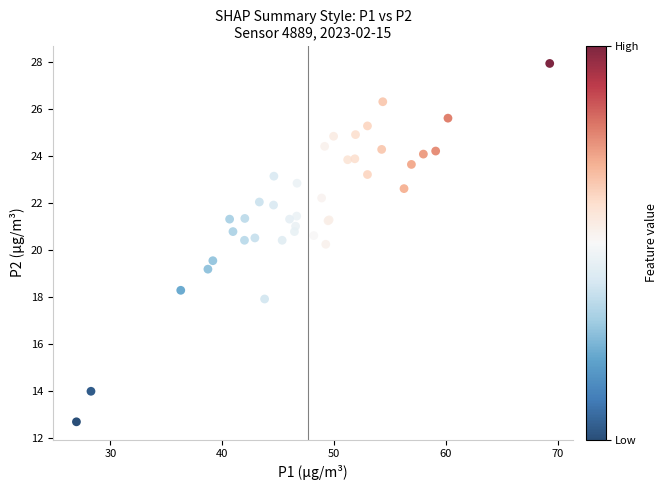

What Y value in the scatter plot is closest to 20?

20.2